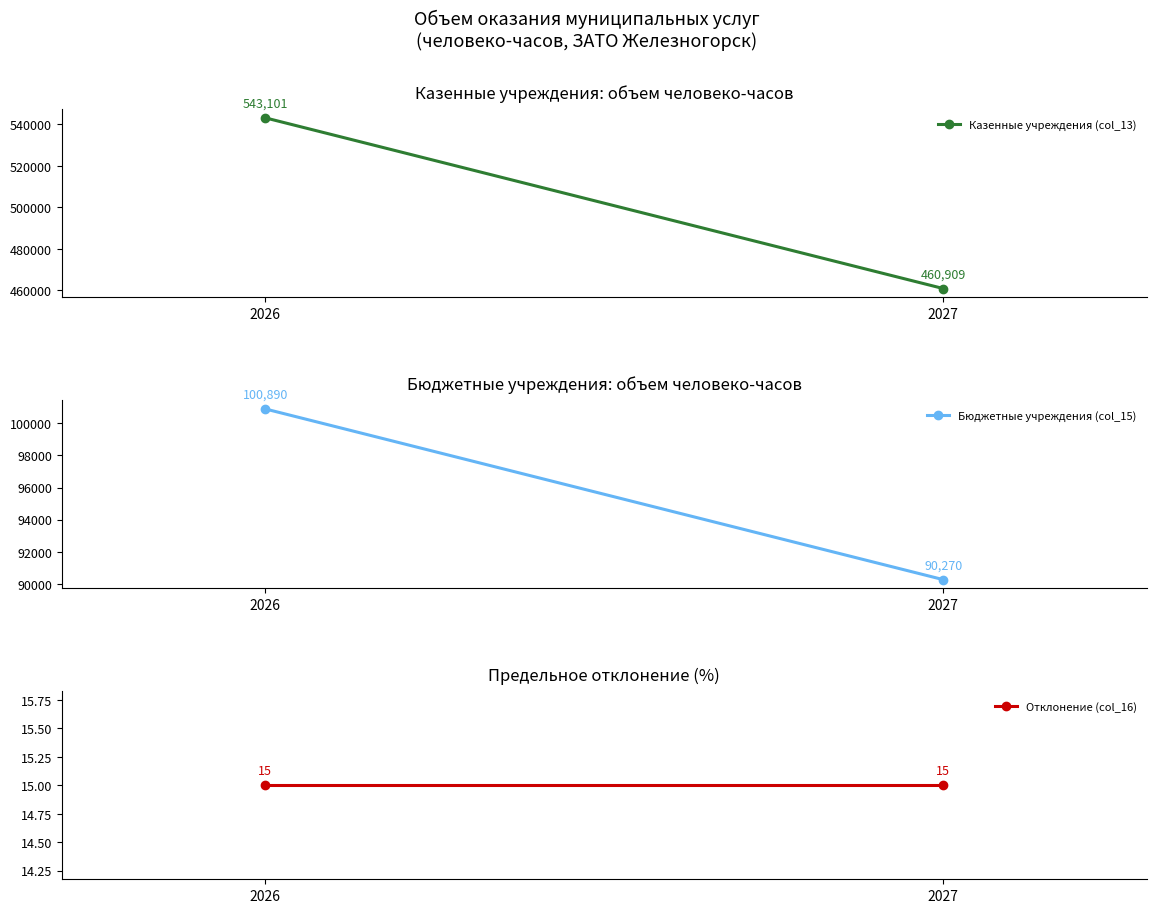

What is the spread (max minus min) of values at 2026?

543086